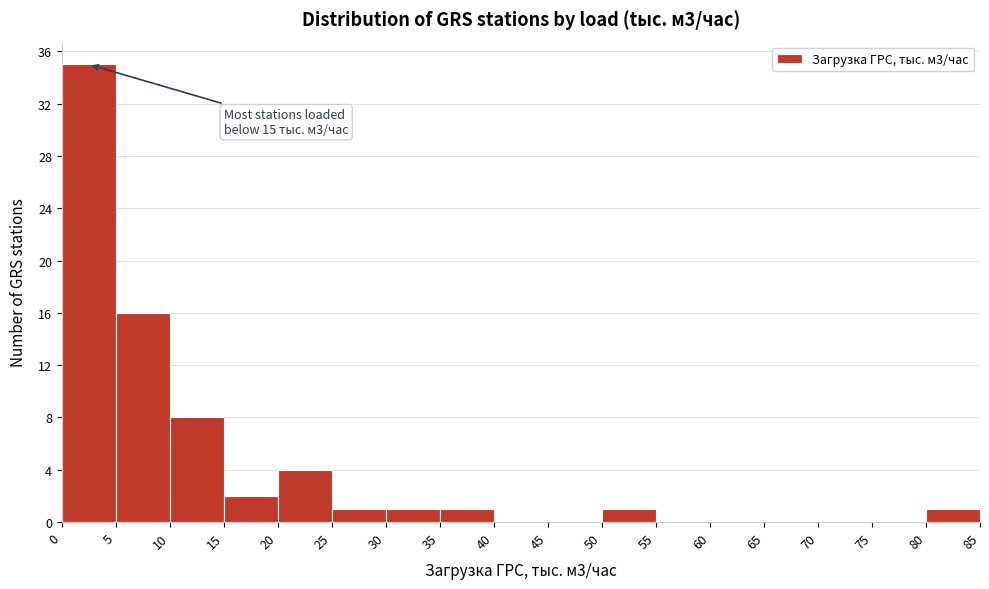

Which range on the x-axis has the tallest bar?

0 to 5